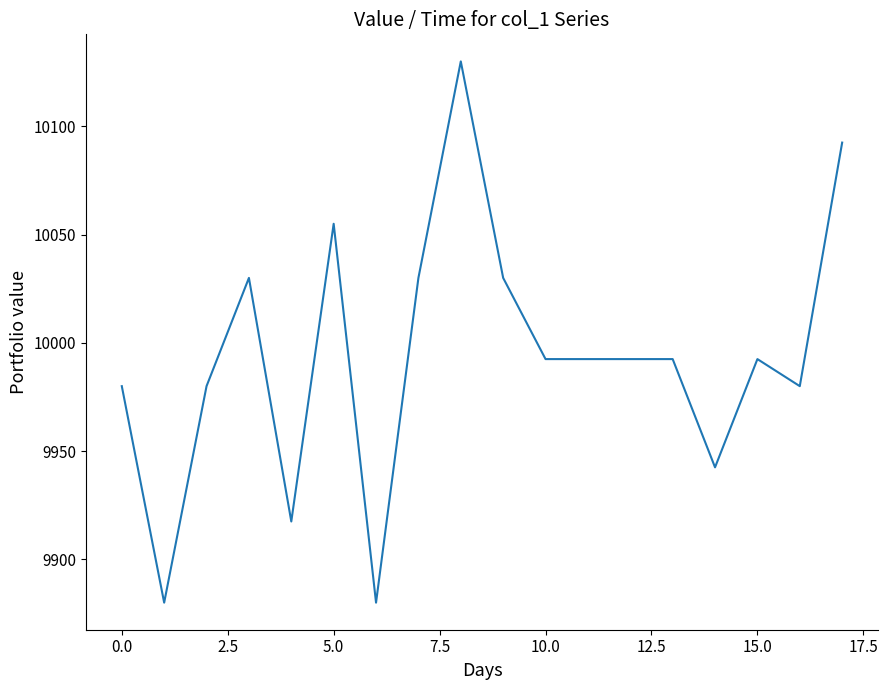

What is the maximum value shown in the chart?

10130.0